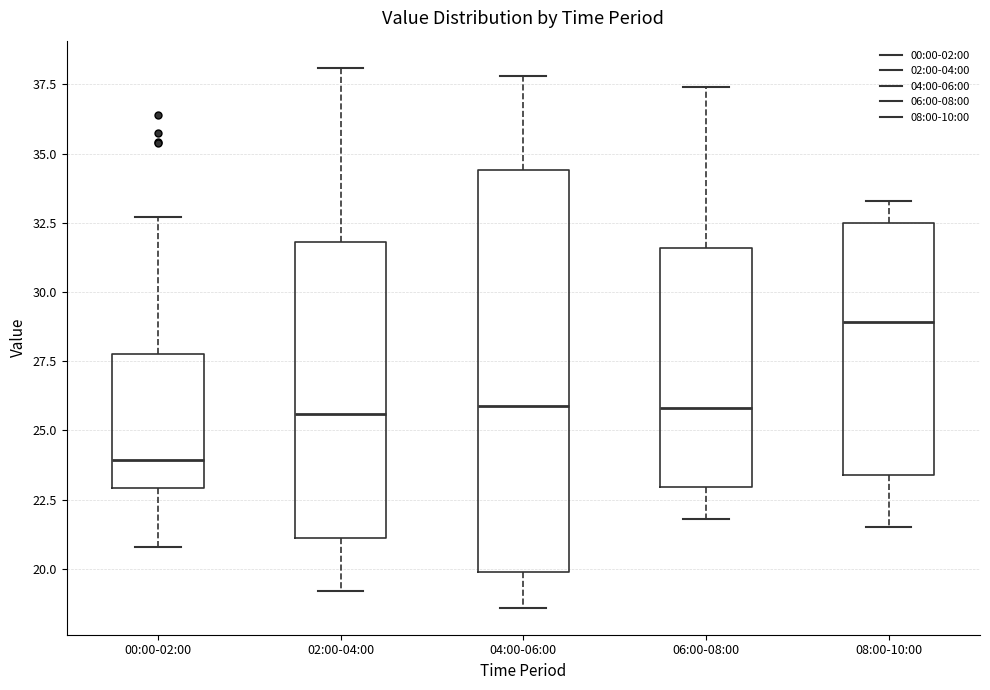

Which box's median line is the lowest?

00:00-02:00